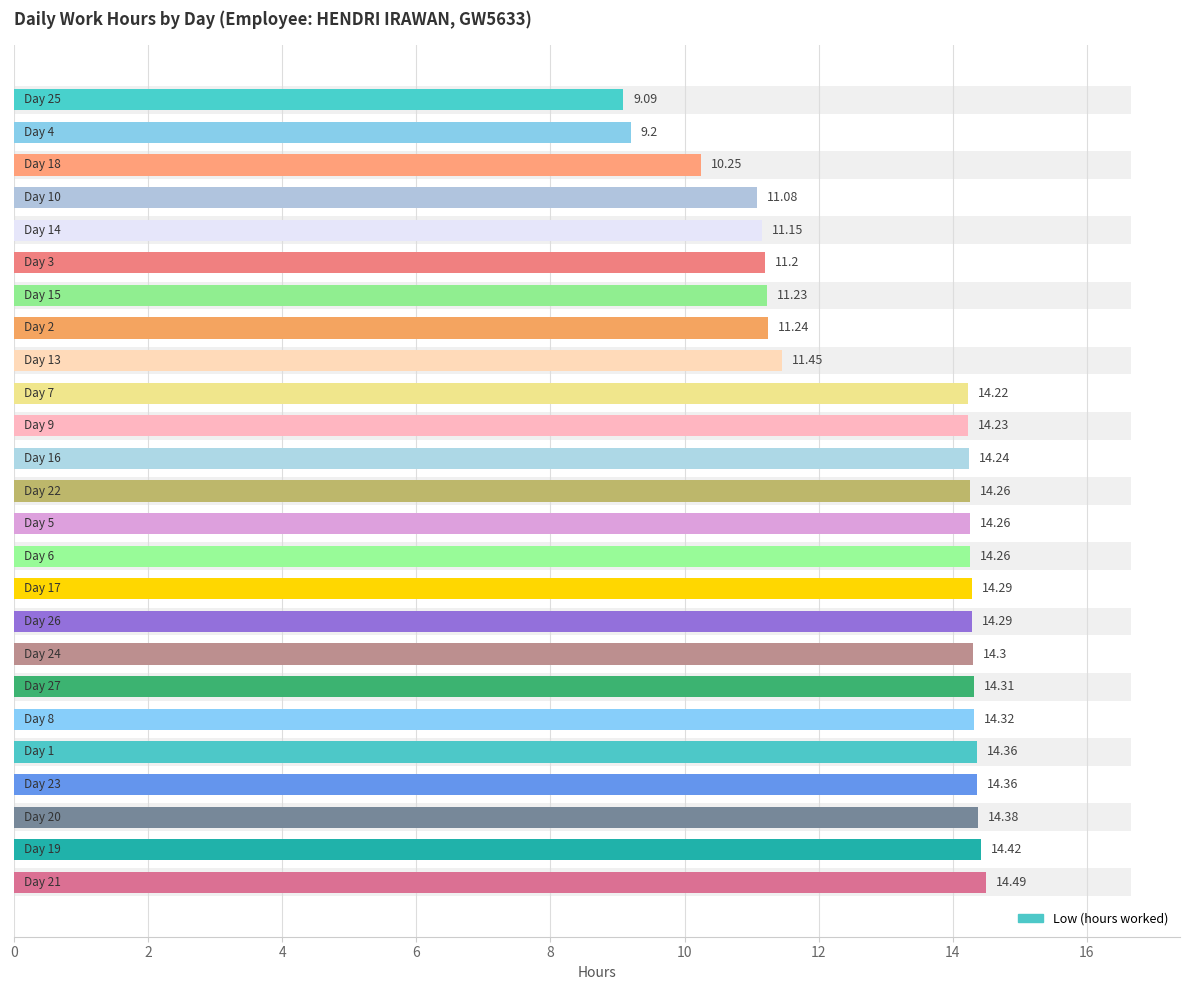

Between 18 and 13, which is larger?

13